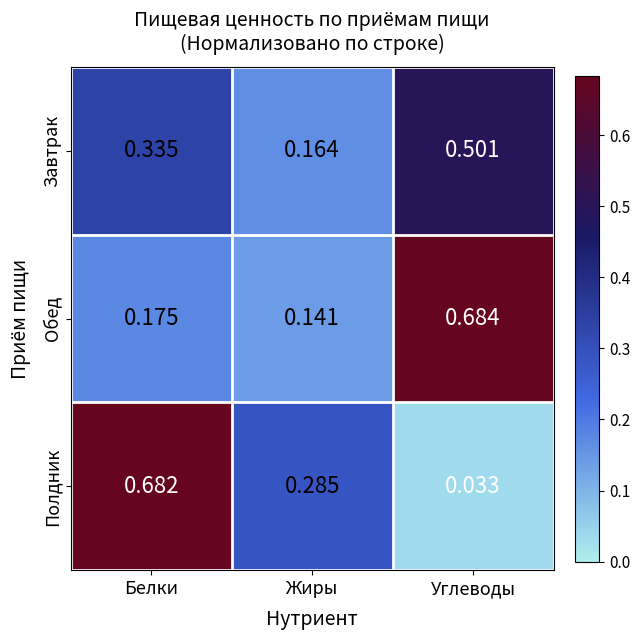

Which series changed the most between Белки and Жиры?

Полдник